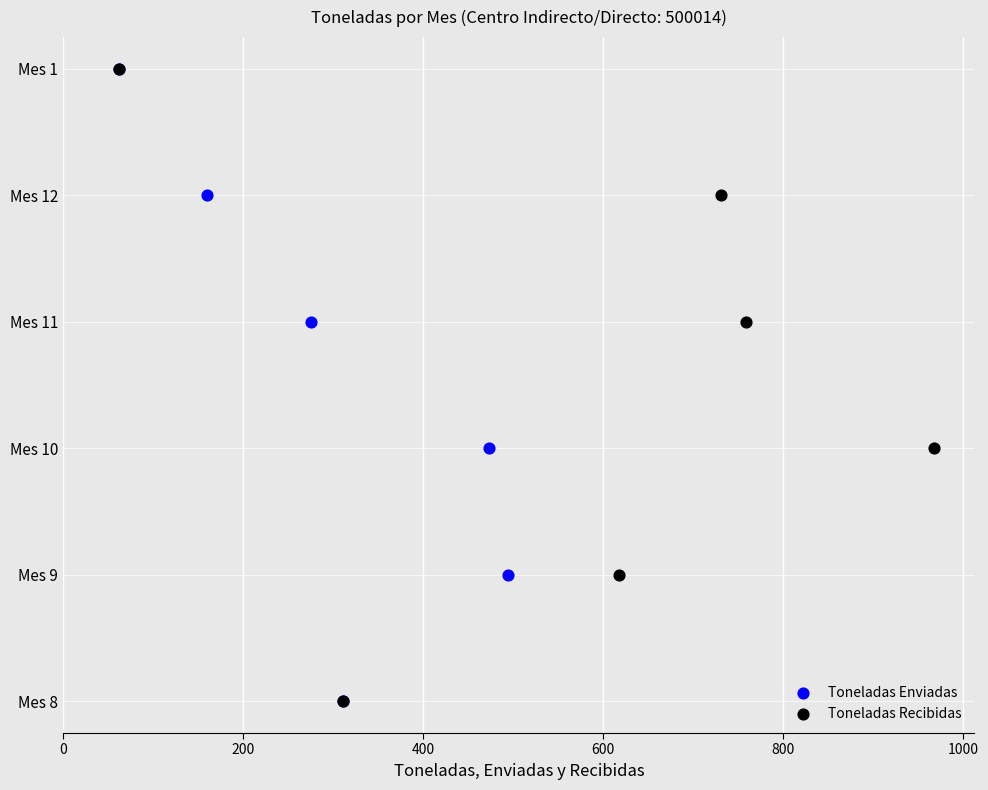

Which series reaches the minimum Y coordinate?

Toneladas Enviadas